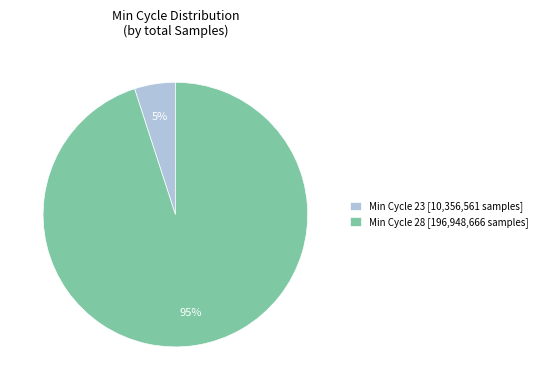

To the nearest percent, what is the difference between the largest and smallest slice percentages?

90%